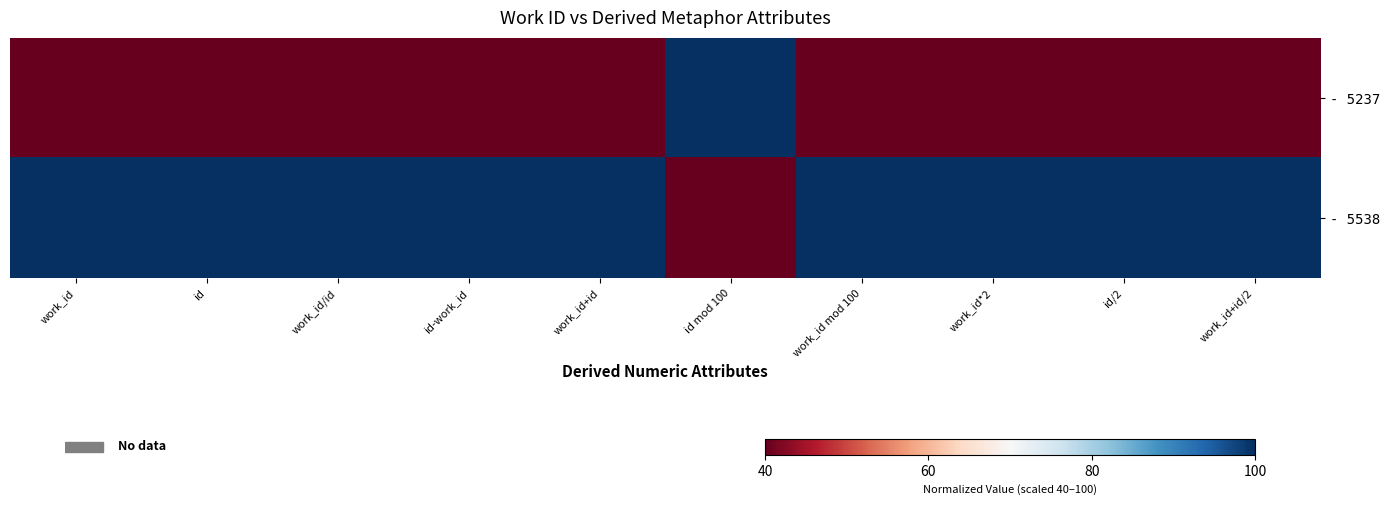

List the series in order of their overall mean, lowest first.

- 5237, - 5538